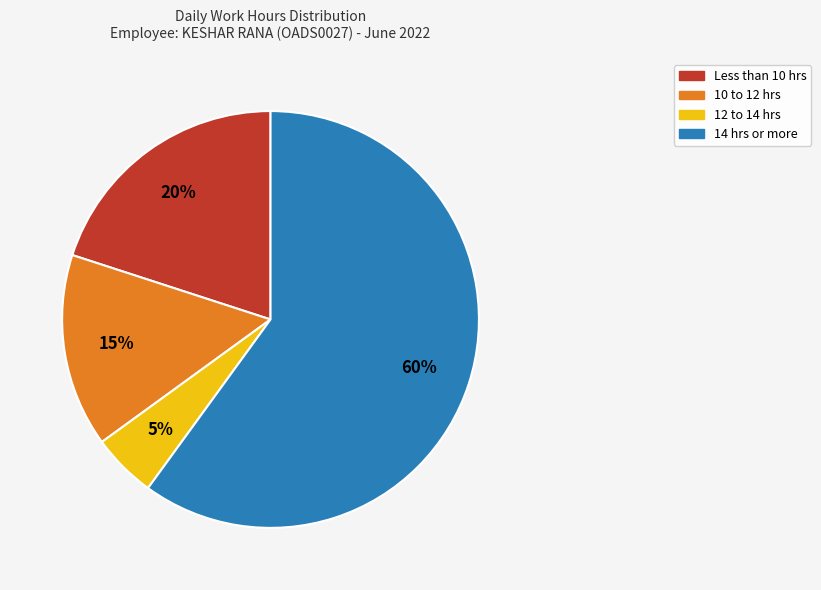

To the nearest percent, what is the average slice percentage?

25%